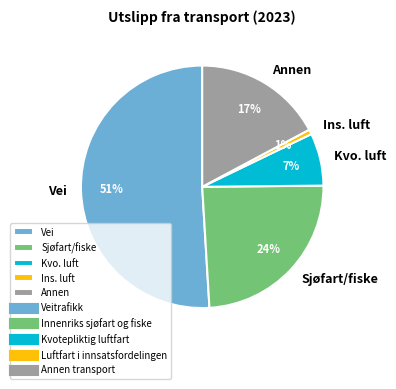

To the nearest percent, what is the difference between the largest and smallest slice percentages?

50%